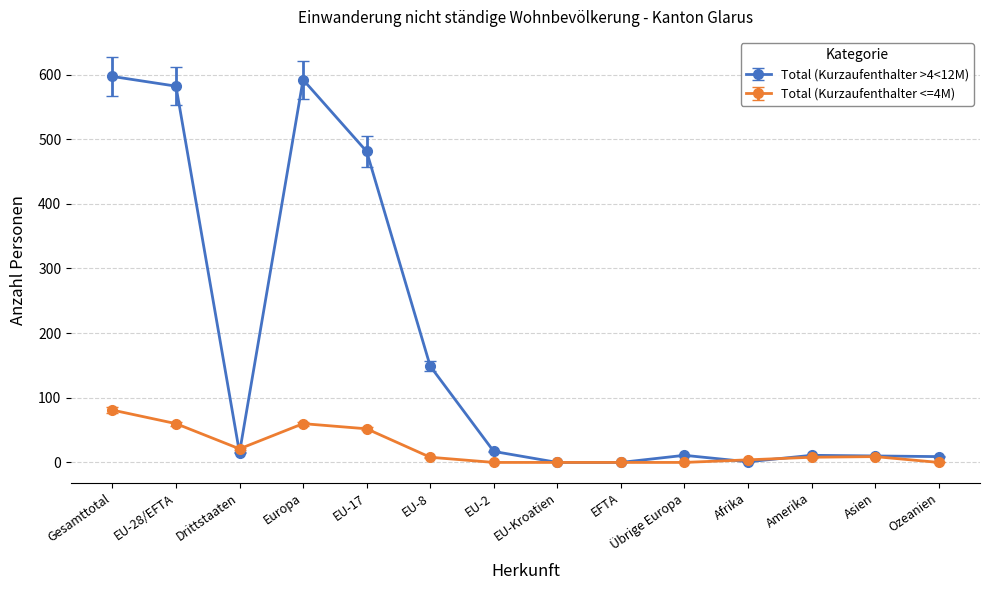

True or false: Total (Kurzaufenthalter >4<12M) has a value of 9 at Ozeanien.

True